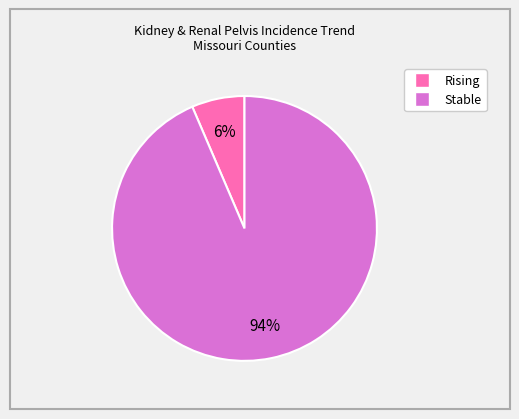

To the nearest percent, what is the average slice percentage?

50%